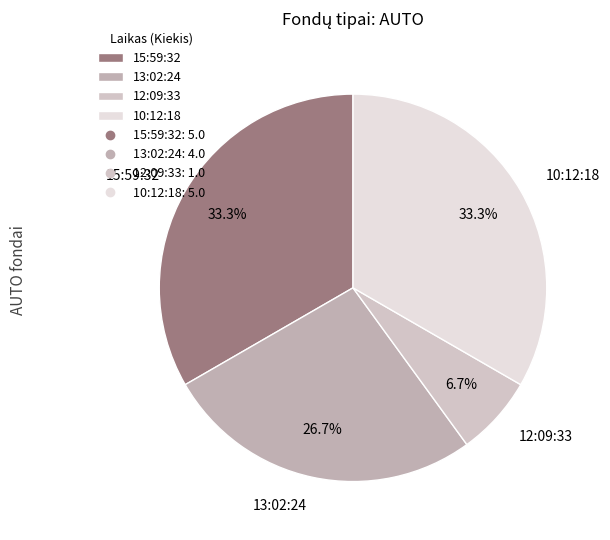

Between 12:09:33 and 15:59:32, which is larger?

15:59:32